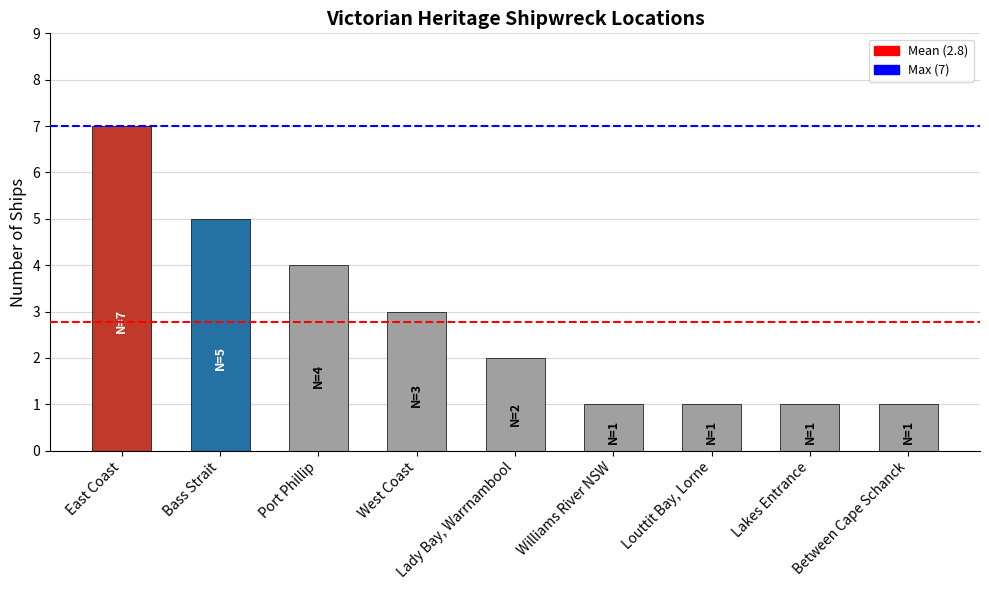

The chart shows a value of 5 at Bass Strait. True or false?

True